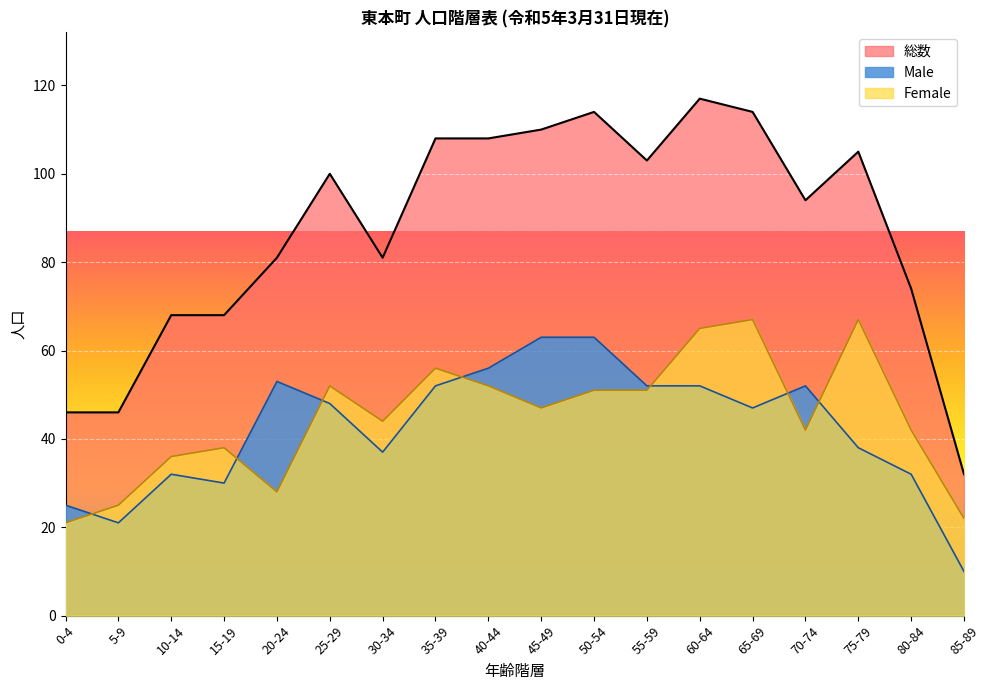

At which label does Male first exceed 48?

20-24